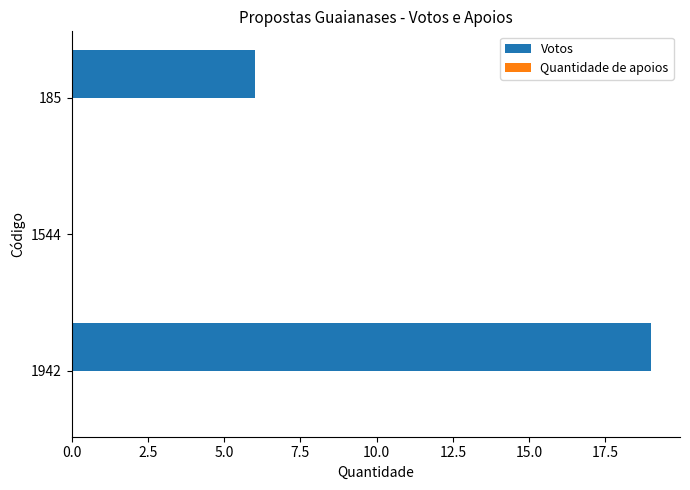

What is the sum of the values at 185 and 1942?

25